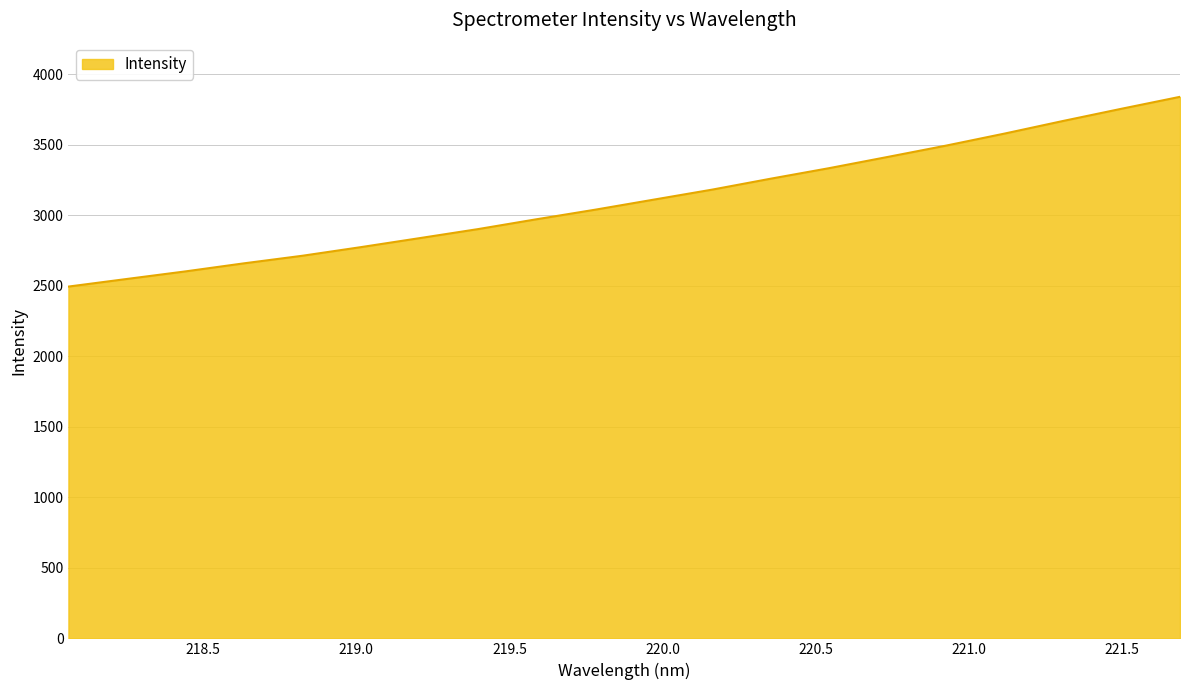

What is the difference between the maximum and minimum values?

1345.3